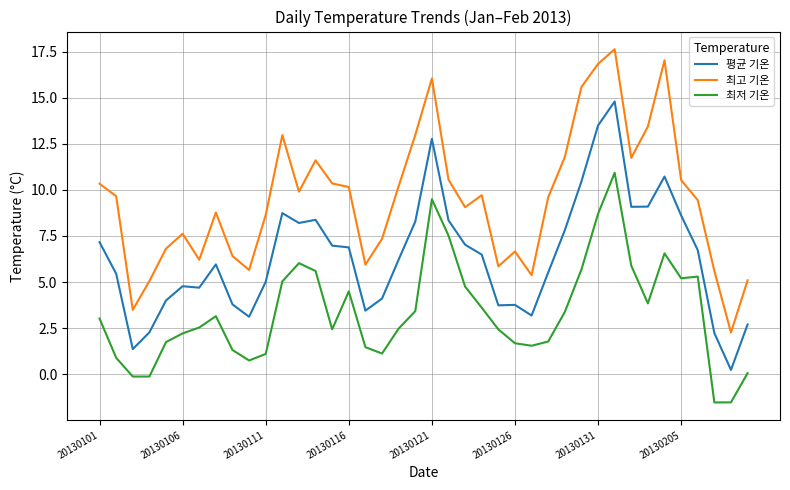

Rank the series by their maximum value, from highest to lowest.

최고 기온, 평균 기온, 최저 기온